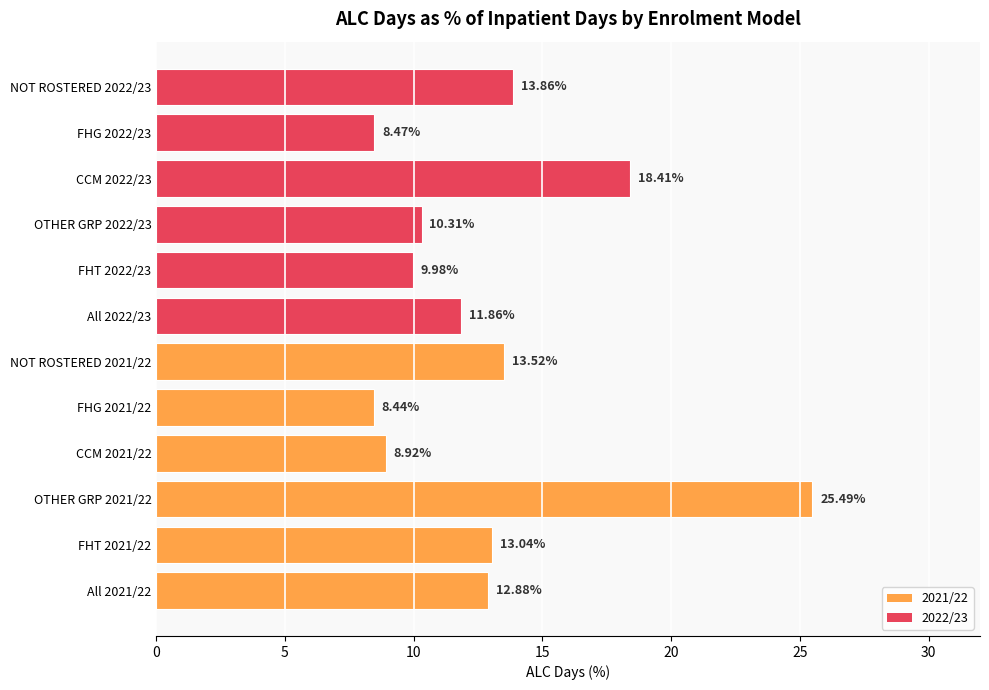

What is the sum of all values?

155.2